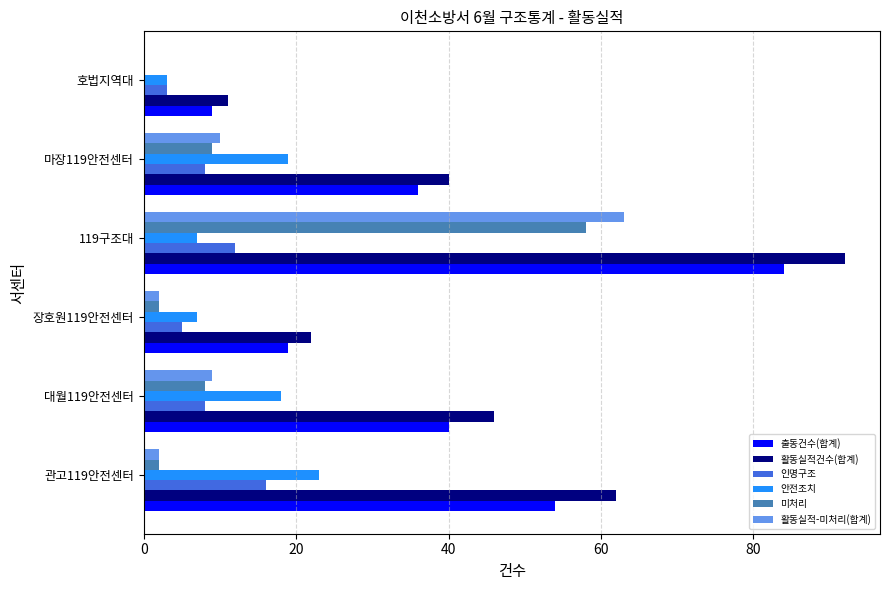

Which series has the largest total across all categories?

활동실적건수(합계)